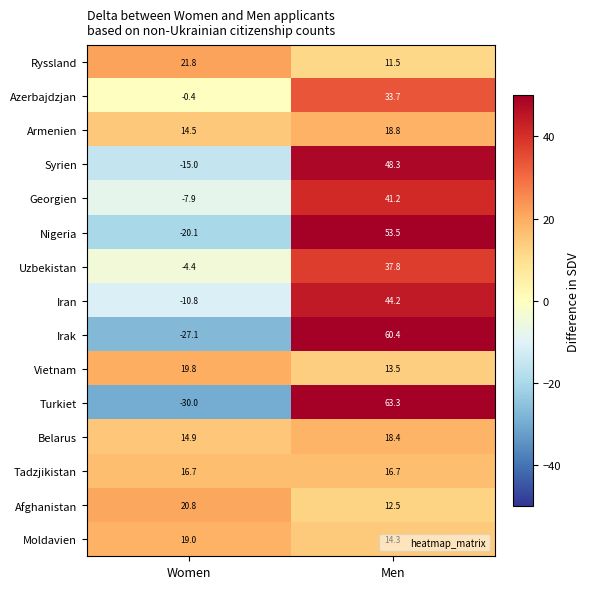

At which label does Uzbekistan reach its minimum?

Women